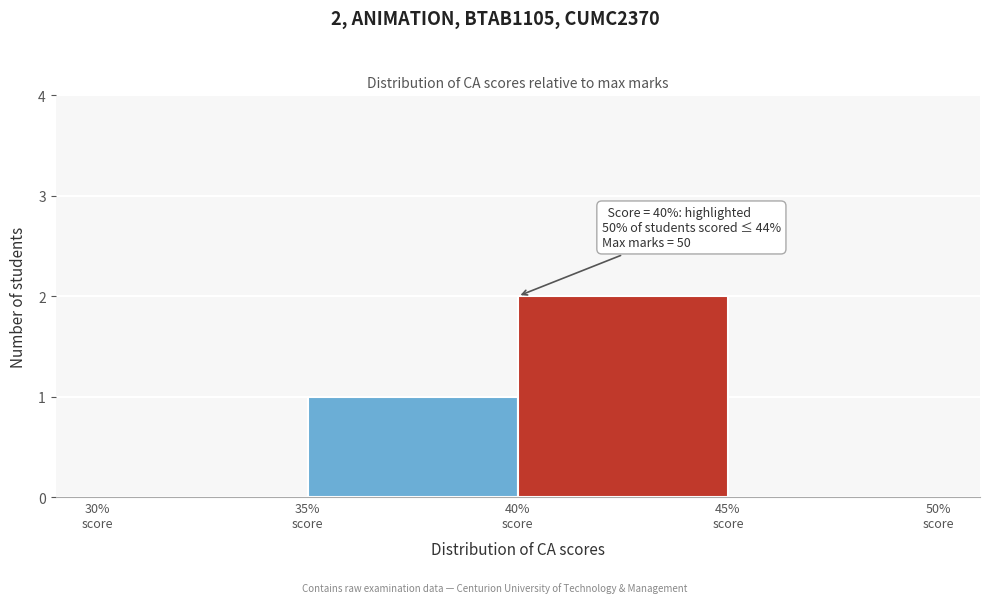

Which range on the x-axis has the tallest bar?

40 to 45